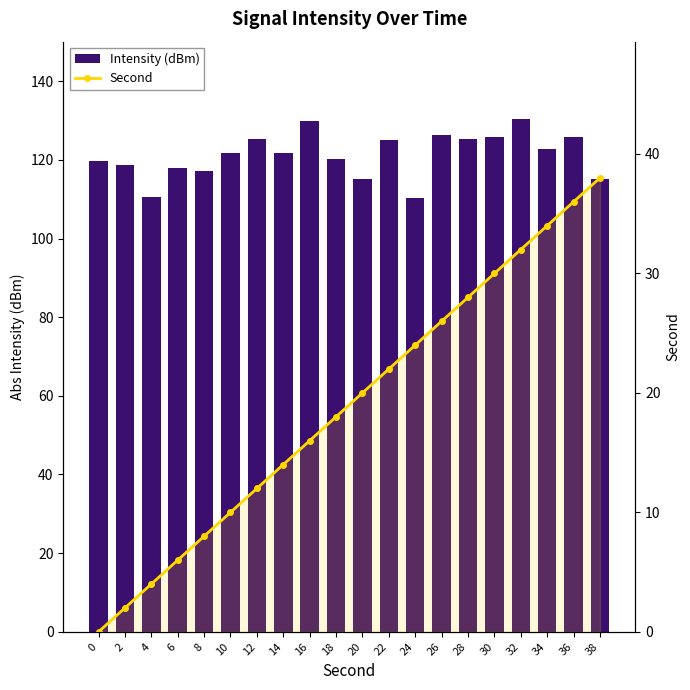

What is the total value across all series at 6?

124.0